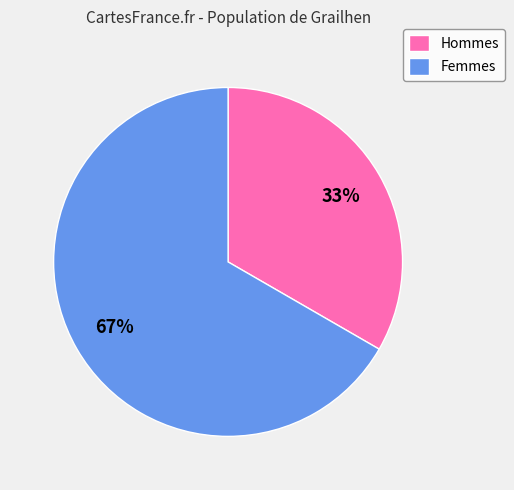

Between Hommes and Femmes, which is larger?

Femmes